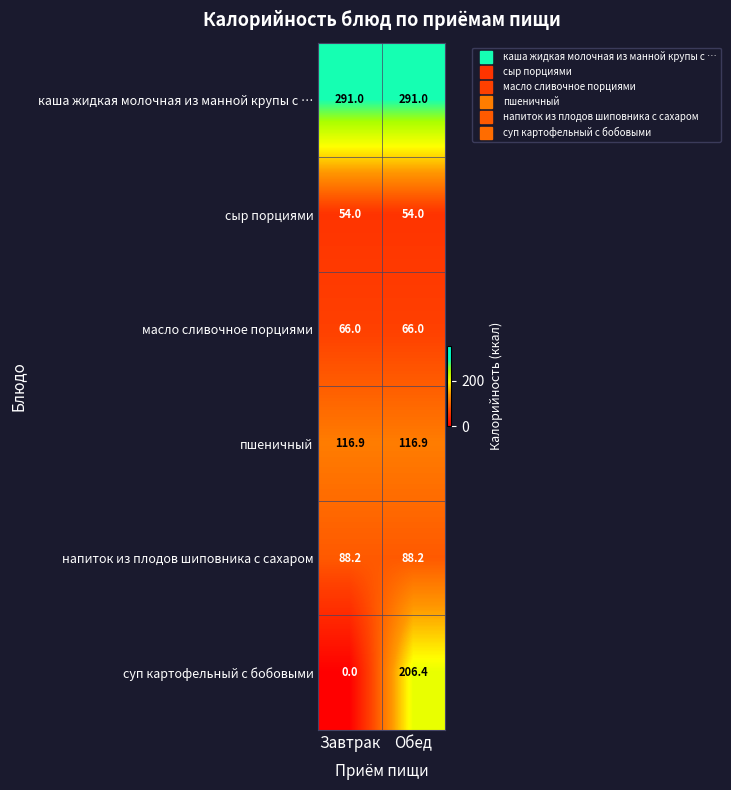

Reading left to right, what are all the values shown in this chart?

каша жидкая молочная из манной крупы с …: 291.0	291.0
сыр порциями: 54.0	54.0
масло сливочное порциями: 66.0	66.0
пшеничный: 116.9	116.9
напиток из плодов шиповника с сахаром: 88.2	88.2
суп картофельный с бобовыми: 0.0	206.4